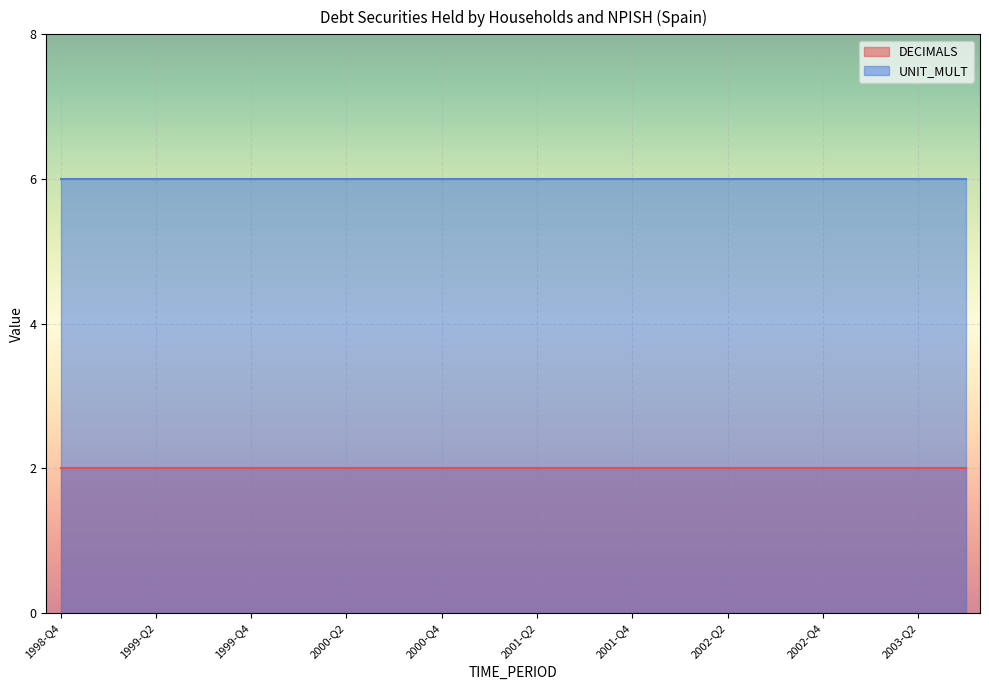

Rank the series at 2001-Q4 from lowest to highest value.

DECIMALS, UNIT_MULT